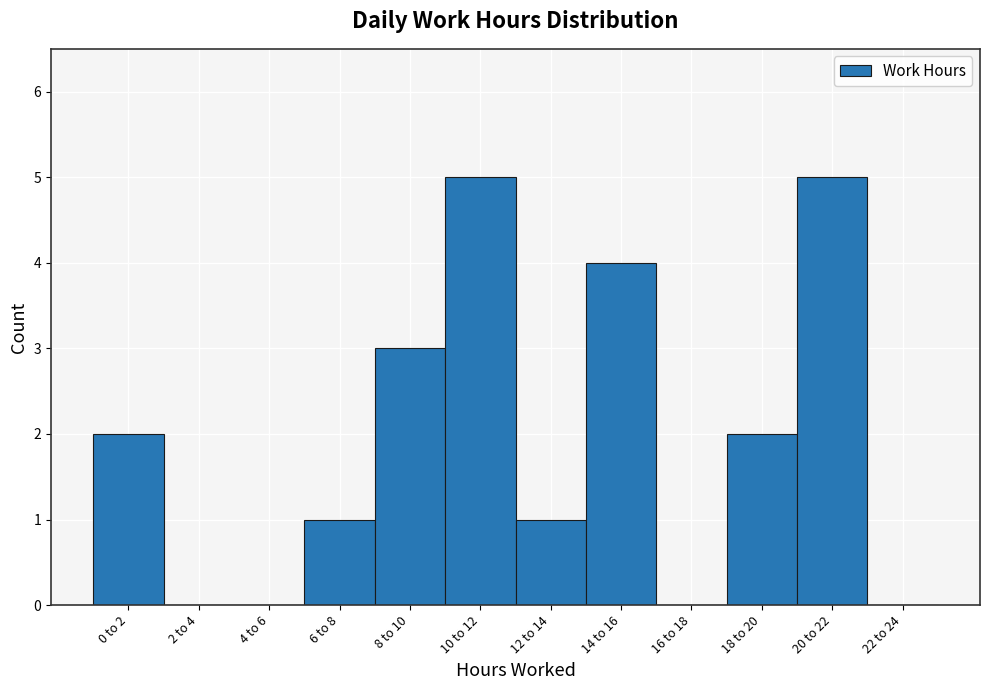

Reading left to right, transcribe all the data shown in this chart.

0 to 2=2	2 to 4=0	4 to 6=0	6 to 8=1	8 to 10=3	10 to 12=5	12 to 14=1	14 to 16=4	16 to 18=0	18 to 20=2	20 to 22=5	22 to 24=0